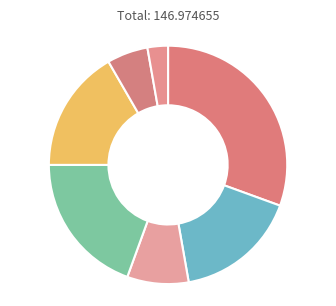

Is there a majority slice in this chart?

No